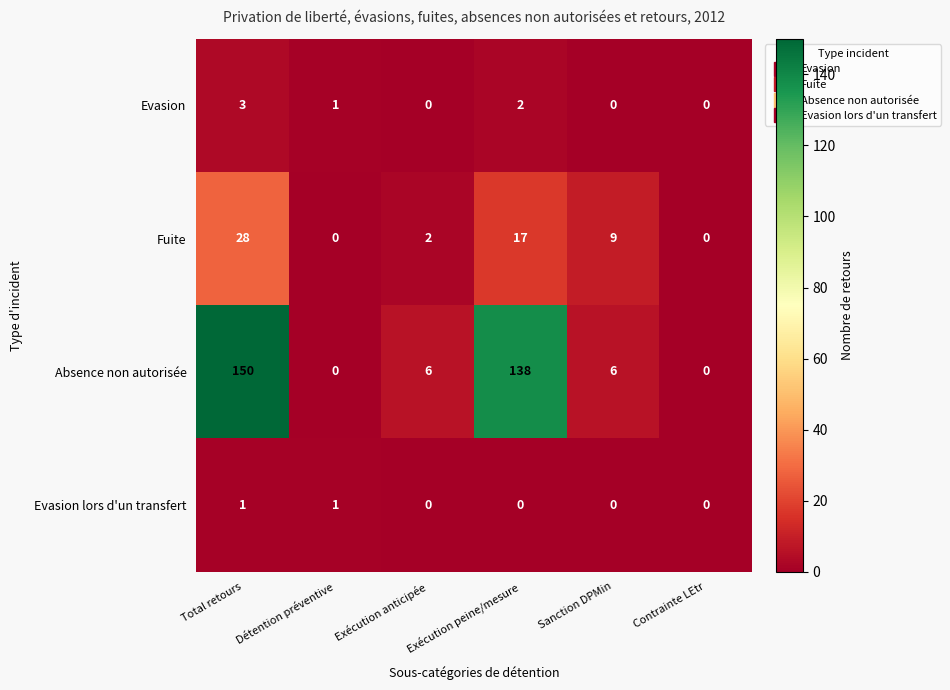

Which series has the largest total across all categories?

Absence non autorisée